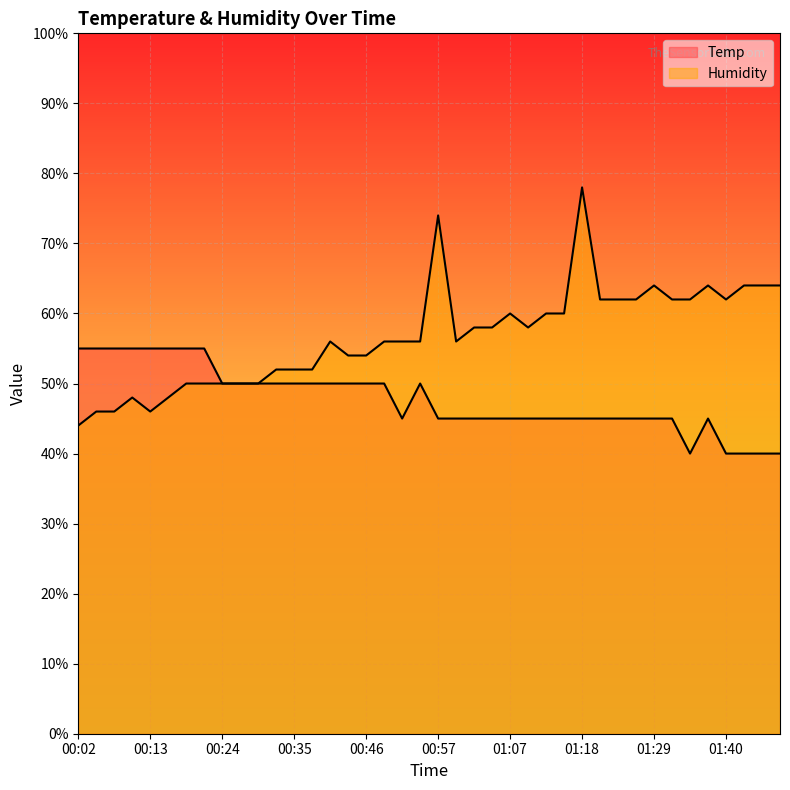

How many series are shown in this chart?

2